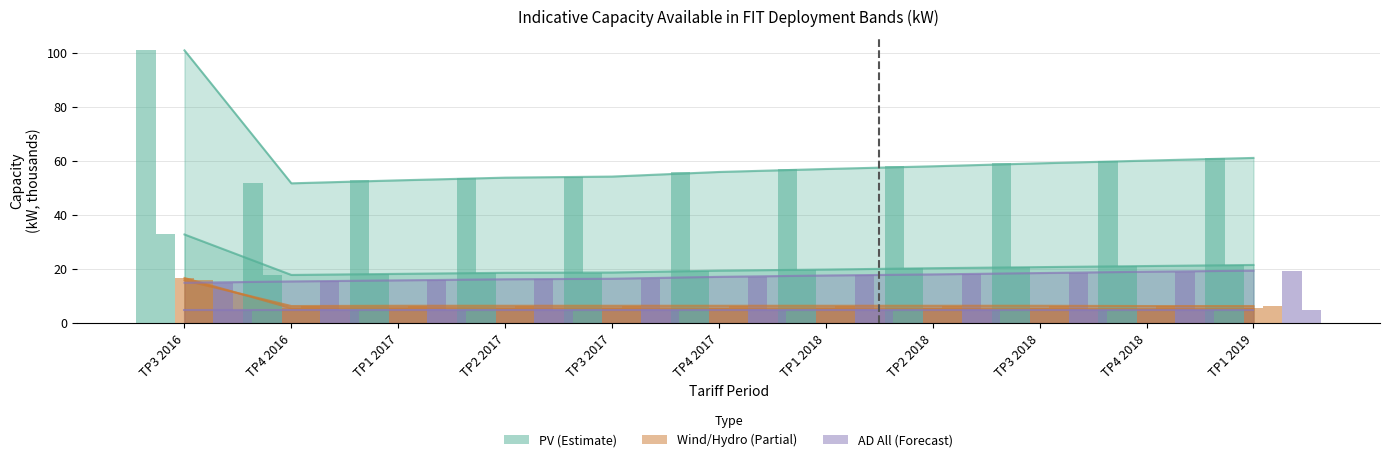

What is the value of the Wind <50kW bar at the 3rd from the left?

5.6